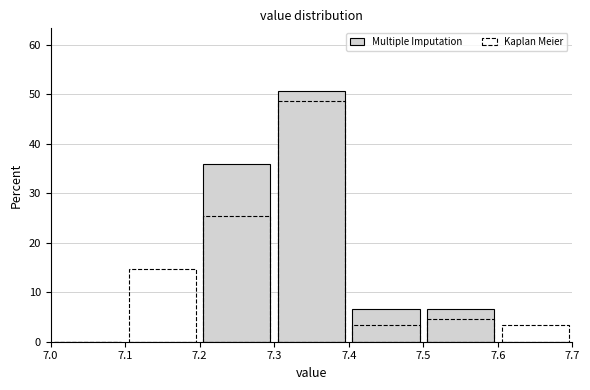

Reading left to right, list every bar in this chart as the range it spans on the x-axis followed by its height. The values are not printed on the chart, so give them approximately, as read against the axis.

7.0 to 7.1: 0
7.1 to 7.2: 0
7.2 to 7.3: 36
7.3 to 7.4: 51
7.4 to 7.5: 7
7.5 to 7.6: 7
7.6 to 7.7: 0